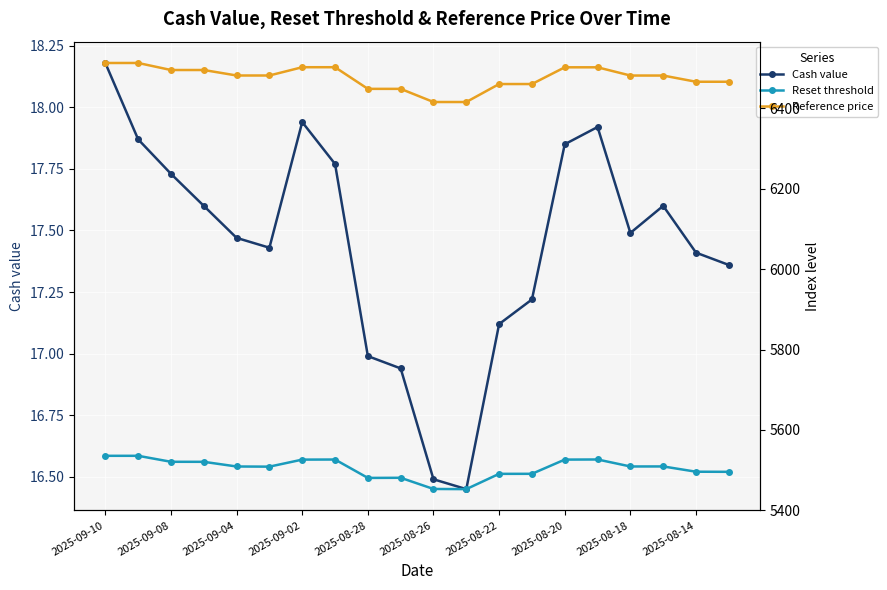

At how many categories does at least one series exceed 714?

20